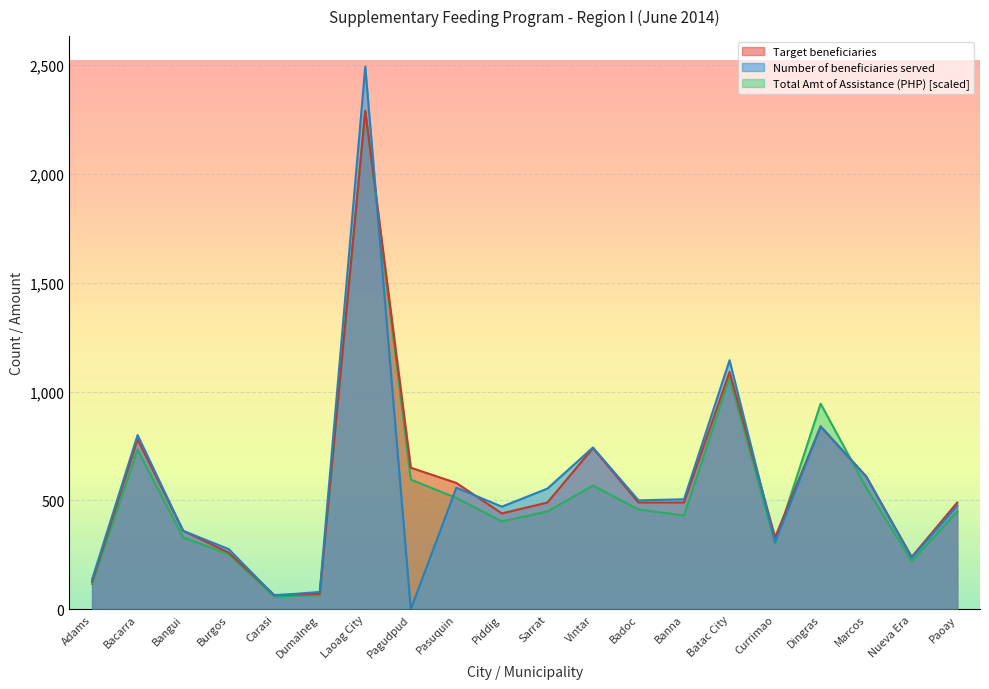

How many data points in Number of beneficiaries served are above 500?

9